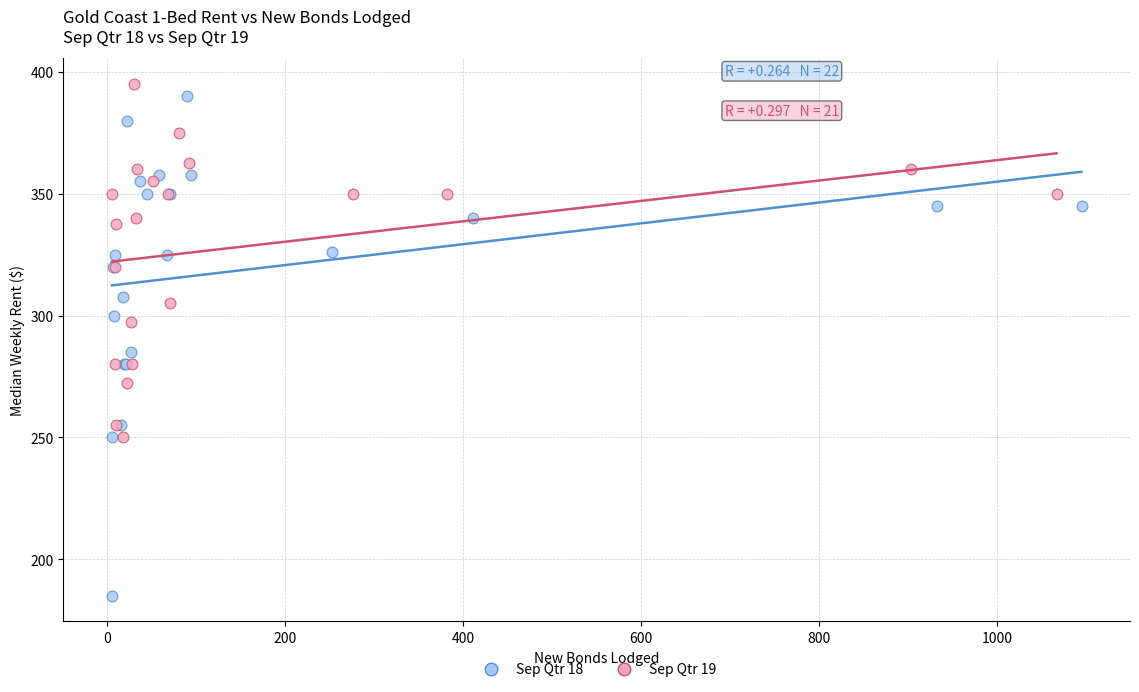

Which series contains the lowest Y value?

Sep Qtr 18